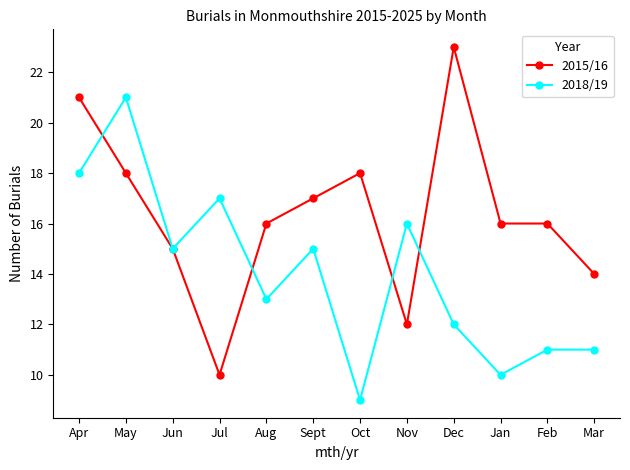

What is the difference between the highest and lowest values at May?

3